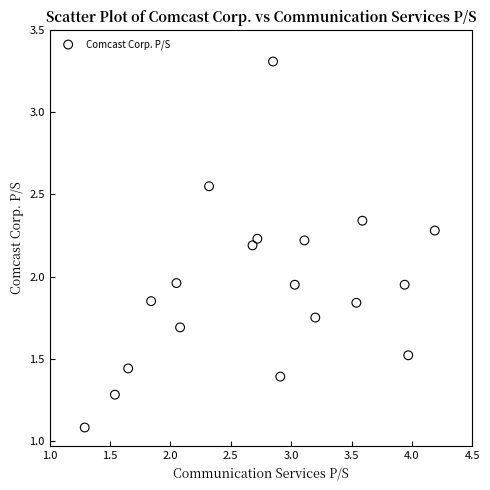

What is the range of X values (max minus min)?

2.9